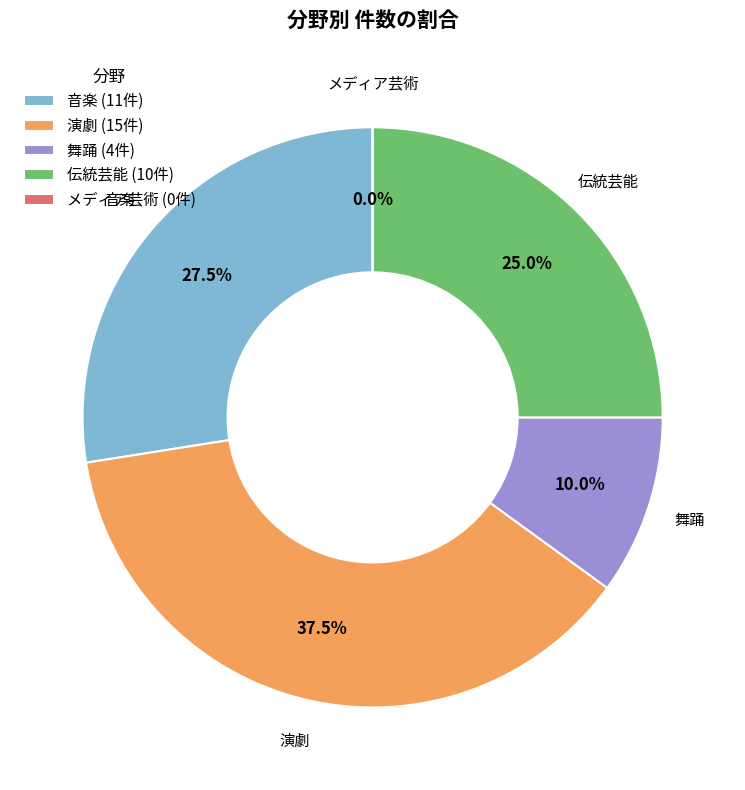

Is it true that 音楽 is 36% of the pie?

False